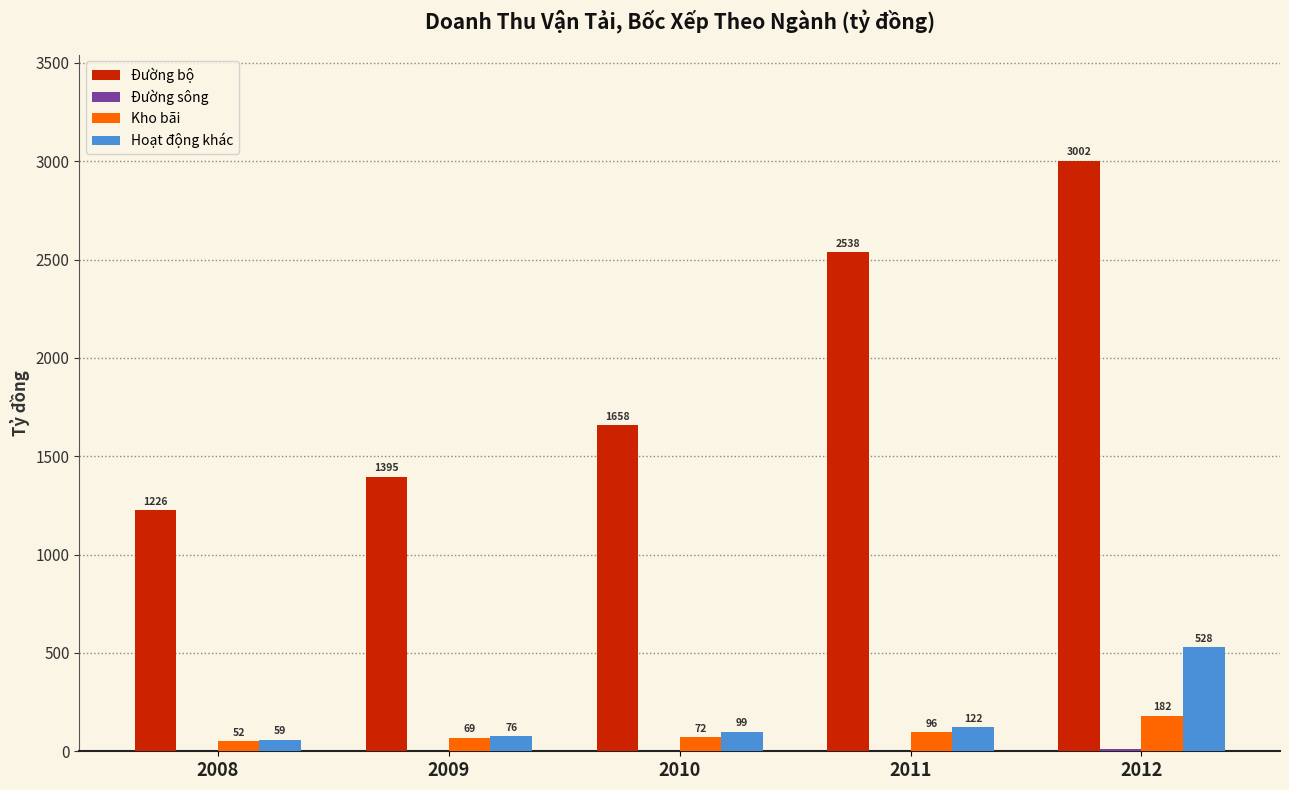

At which label does Kho bãi first exceed 72?

2010